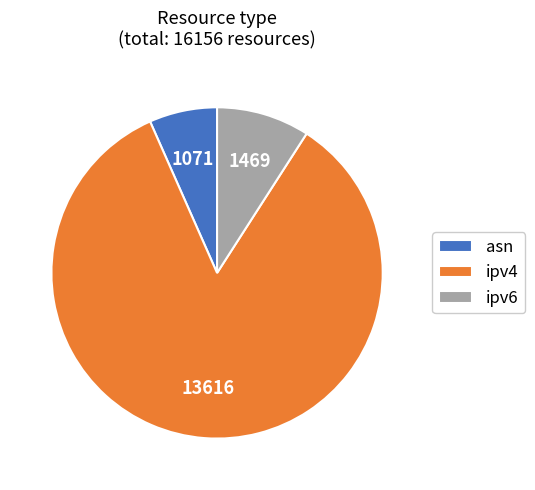

What is the smallest slice in the pie chart?

asn